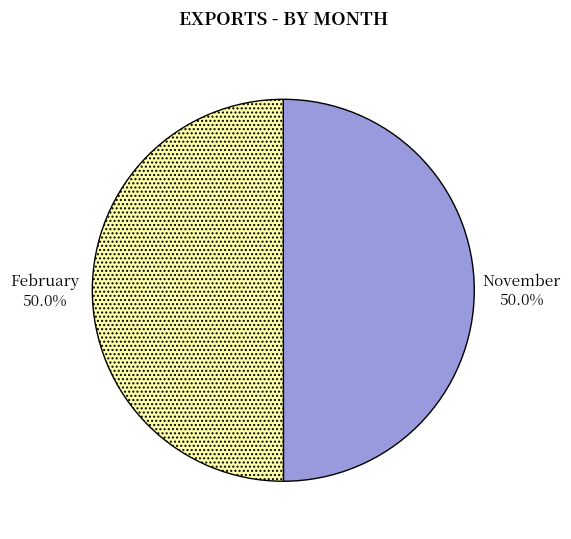

How many slices are in this pie chart?

2